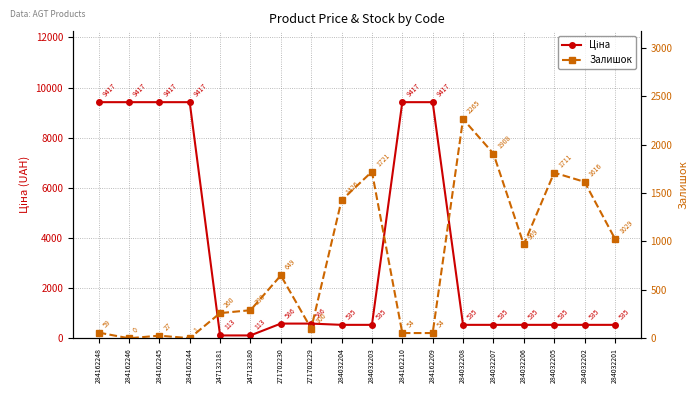

Which series has the largest total across all categories?

Ціна